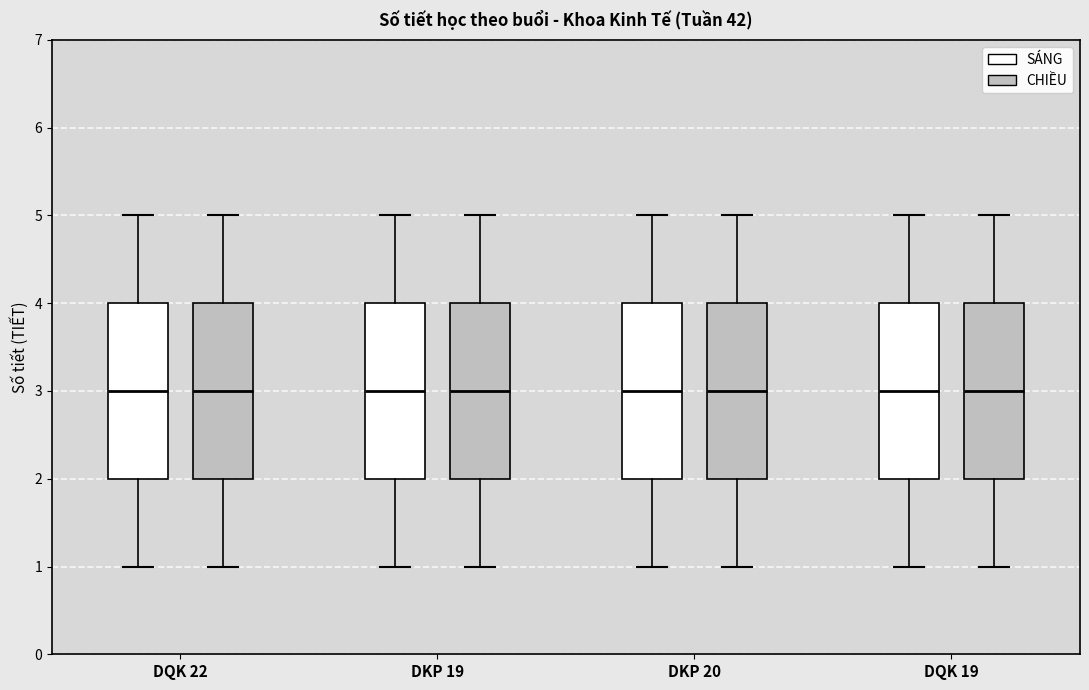

Reading left to right, transcribe this box plot: for each box, give where its median line is, the range the box spans, and where its two whiskers end, as read against the y-axis. The values are not printed on the chart, so give them approximately, as read against the axis.

DQK 22 (SÁNG): median 3, box 2 to 4, whiskers 1 to 5
DQK 22 (CHIỀU): median 3, box 2 to 4, whiskers 1 to 5
DKP 19 (SÁNG): median 3, box 2 to 4, whiskers 1 to 5
DKP 19 (CHIỀU): median 3, box 2 to 4, whiskers 1 to 5
DKP 20 (SÁNG): median 3, box 2 to 4, whiskers 1 to 5
DKP 20 (CHIỀU): median 3, box 2 to 4, whiskers 1 to 5
DQK 19 (SÁNG): median 3, box 2 to 4, whiskers 1 to 5
DQK 19 (CHIỀU): median 3, box 2 to 4, whiskers 1 to 5